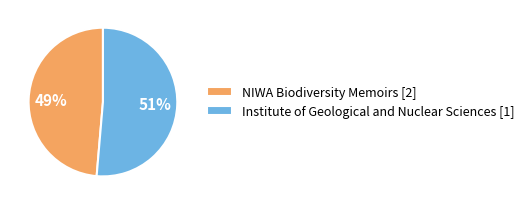

Between NIWA Biodiversity Memoirs [2] and Institute of Geological and Nuclear Sciences [1], which is larger?

Institute of Geological and Nuclear Sciences [1]